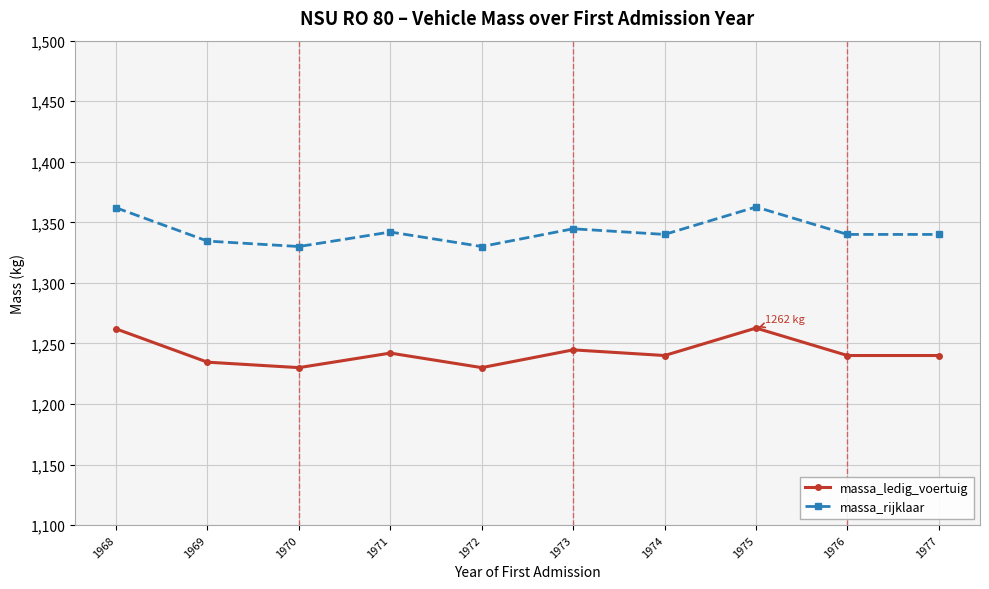

What is the difference between the highest and lowest values at 1969?

100.0